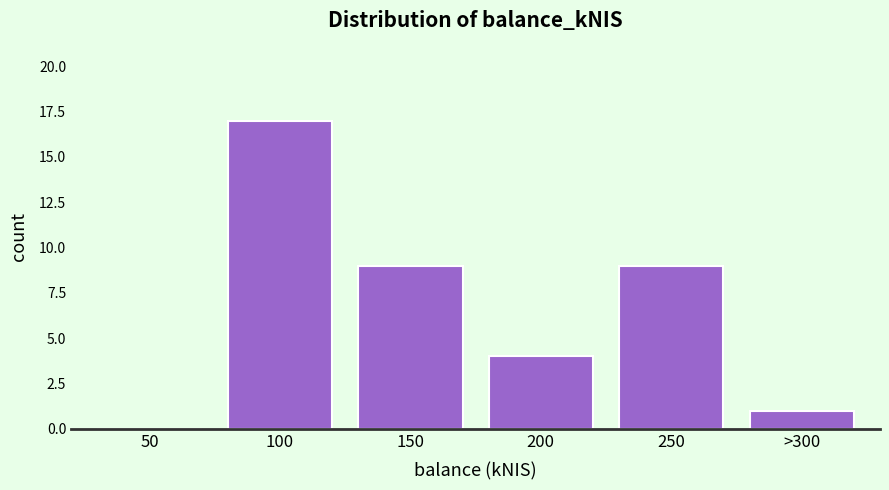

Reading left to right, what are all the values shown in this chart?

50=0	100=17	150=9	200=4	250=9	>300=1